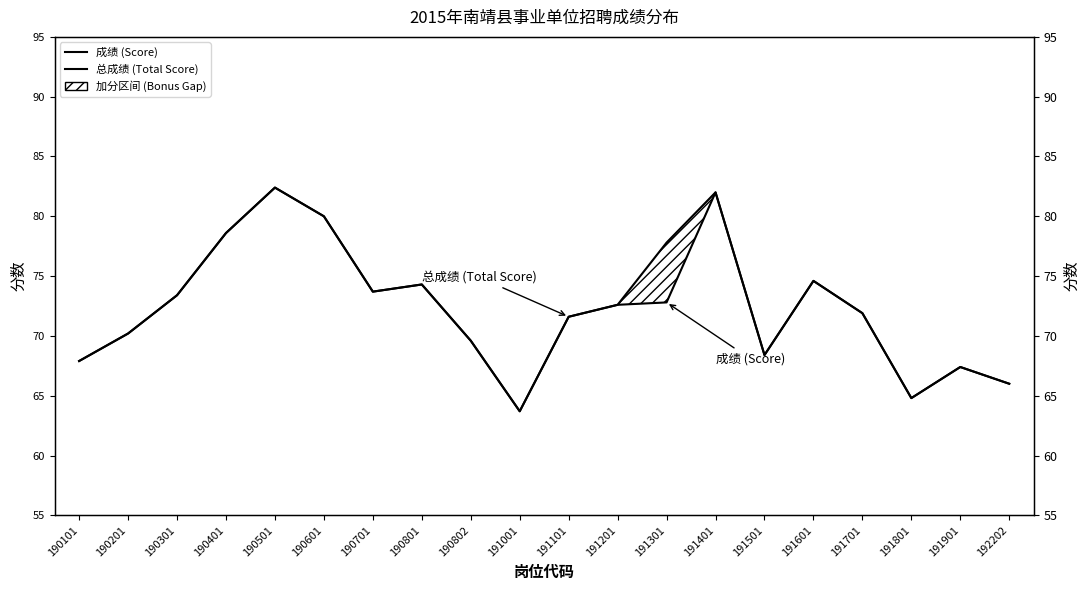

Reading left to right, extract all data points from this chart.

成绩 (Score): 190101=67.9	190201=70.2	190301=73.4	190401=78.6	190501=82.4	190601=80.0	190701=73.7	190801=74.3	190802=69.6	191001=63.7	191101=71.6	191201=72.6	191301=72.8	191401=82.0	191501=68.4	191601=74.6	191701=71.9	191801=64.8	191901=67.4	192202=66.0
总成绩 (Total Score): 190101=67.9	190201=70.2	190301=73.4	190401=78.6	190501=82.4	190601=80.0	190701=73.7	190801=74.3	190802=69.6	191001=63.7	191101=71.6	191201=72.6	191301=77.8	191401=82.0	191501=68.4	191601=74.6	191701=71.9	191801=64.8	191901=67.4	192202=66.0